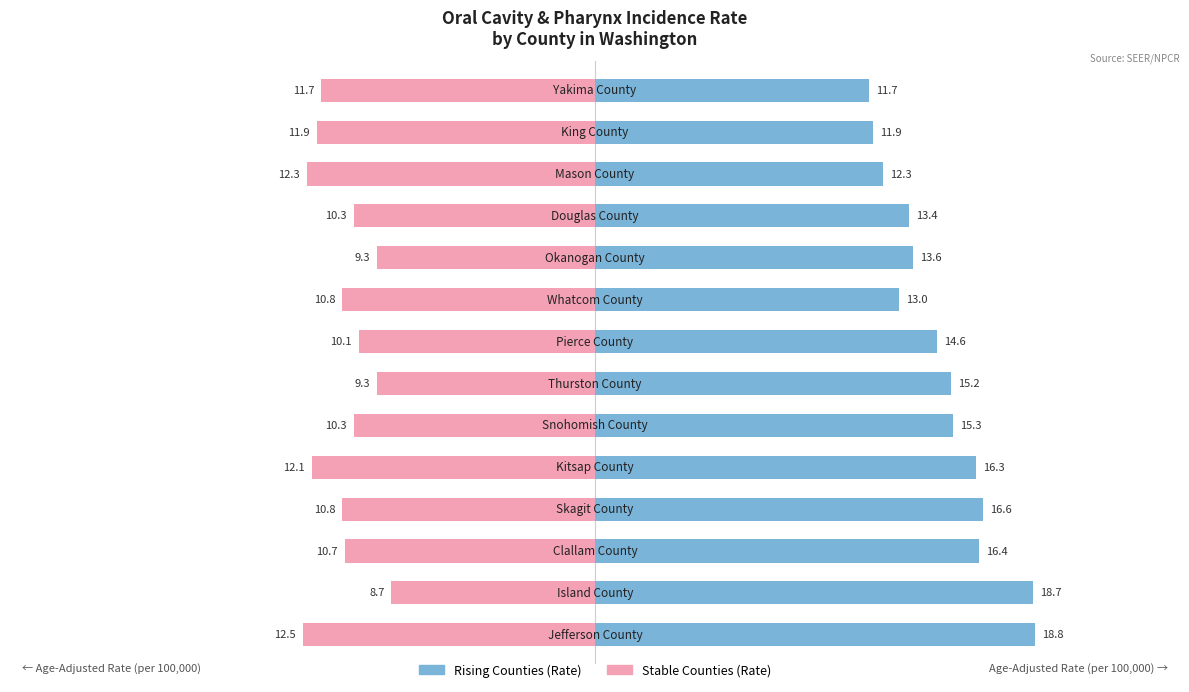

What is the average value of the Stable Counties series?

-10.8